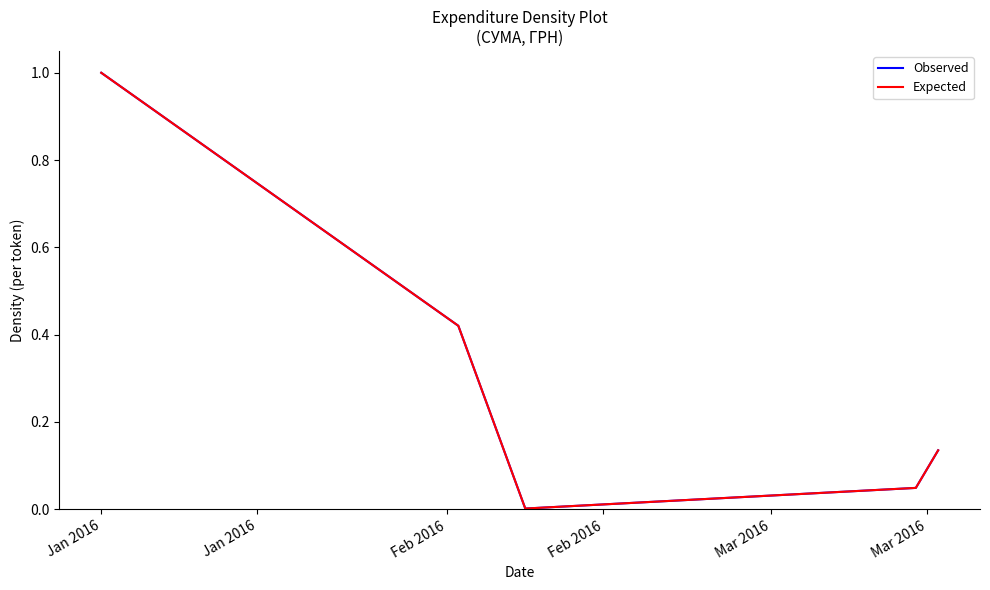

Does the chart have visible grid lines?

No